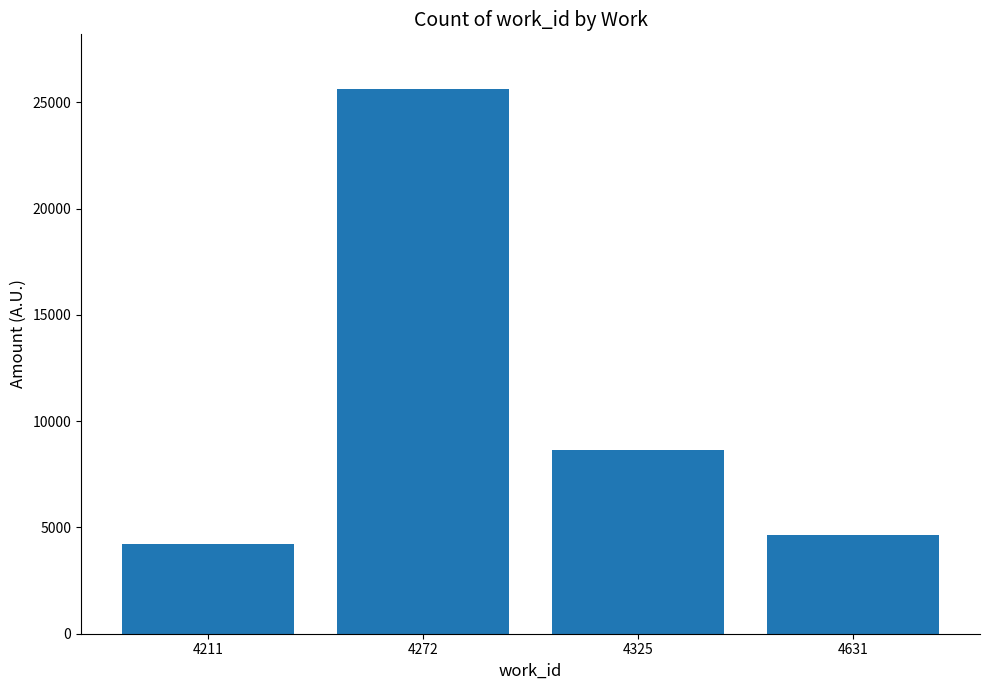

The chart shows a value of 25632 at 4272. True or false?

True